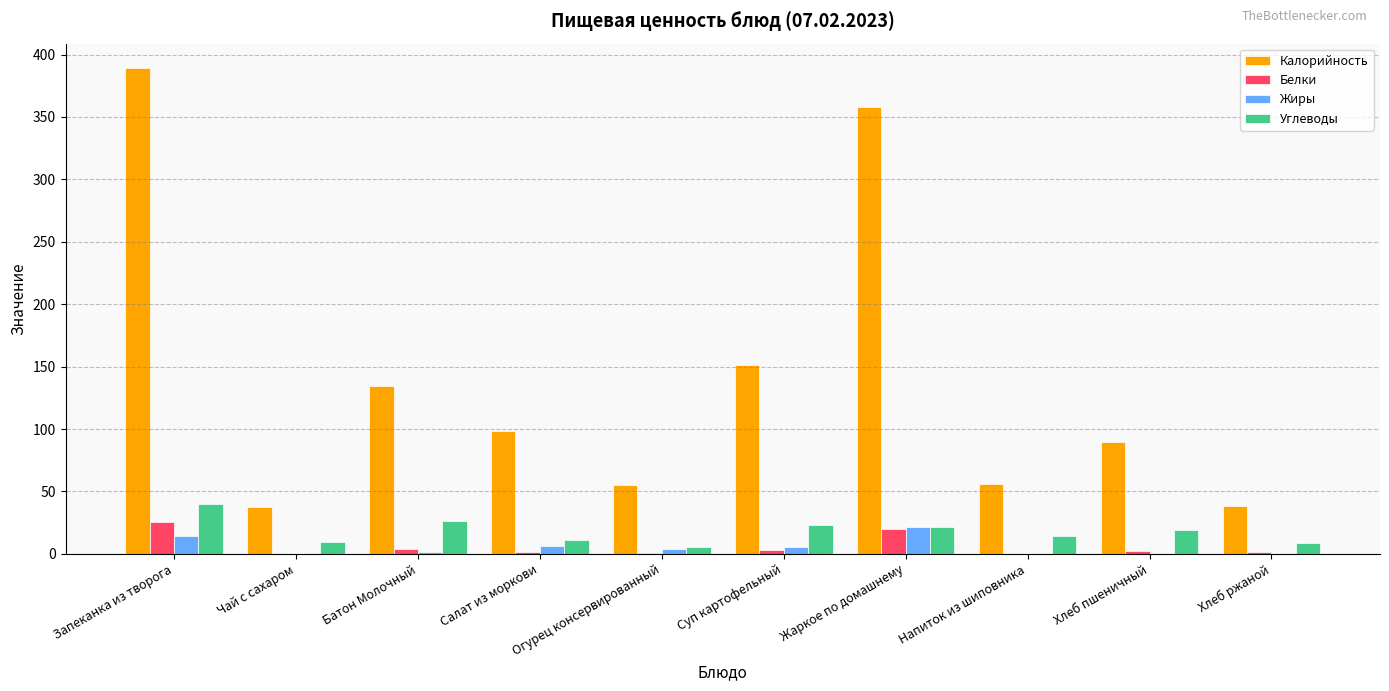

What value does the Жиры series have at Хлеб ржаной?

0.2